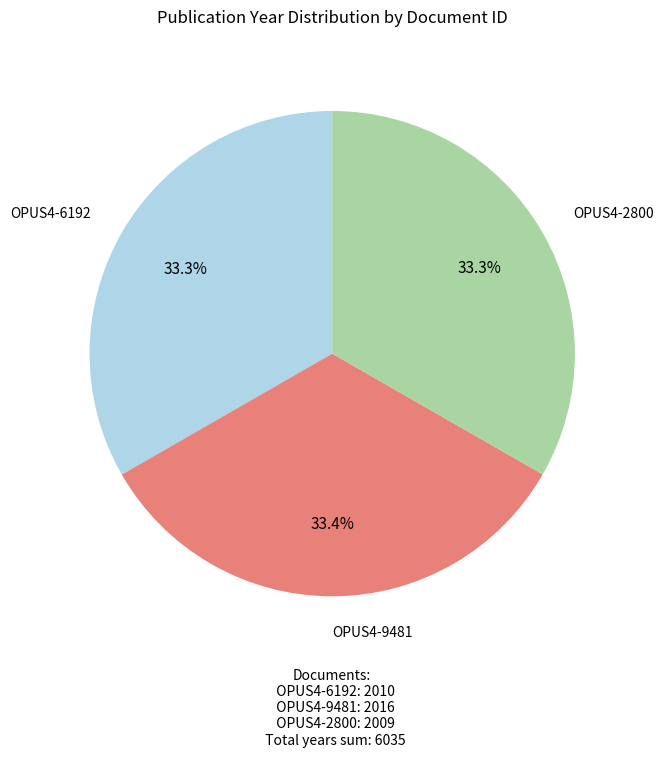

How many slices are in this pie chart?

3